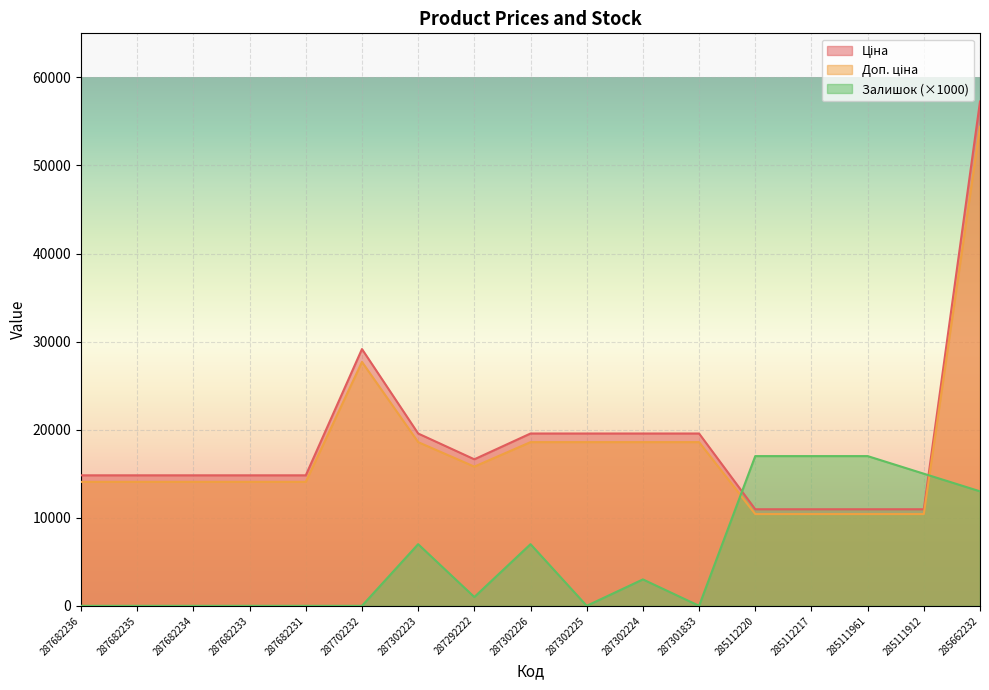

Rank the categories by Доп. ціна value from highest to lowest.

285662232, 287702232, 287302223, 287302226, 287302225, 287302224, 287301833, 287292222, 287682236, 287682235, 287682234, 287682233, 287682231, 285112220, 285112217, 285111961, 285111912